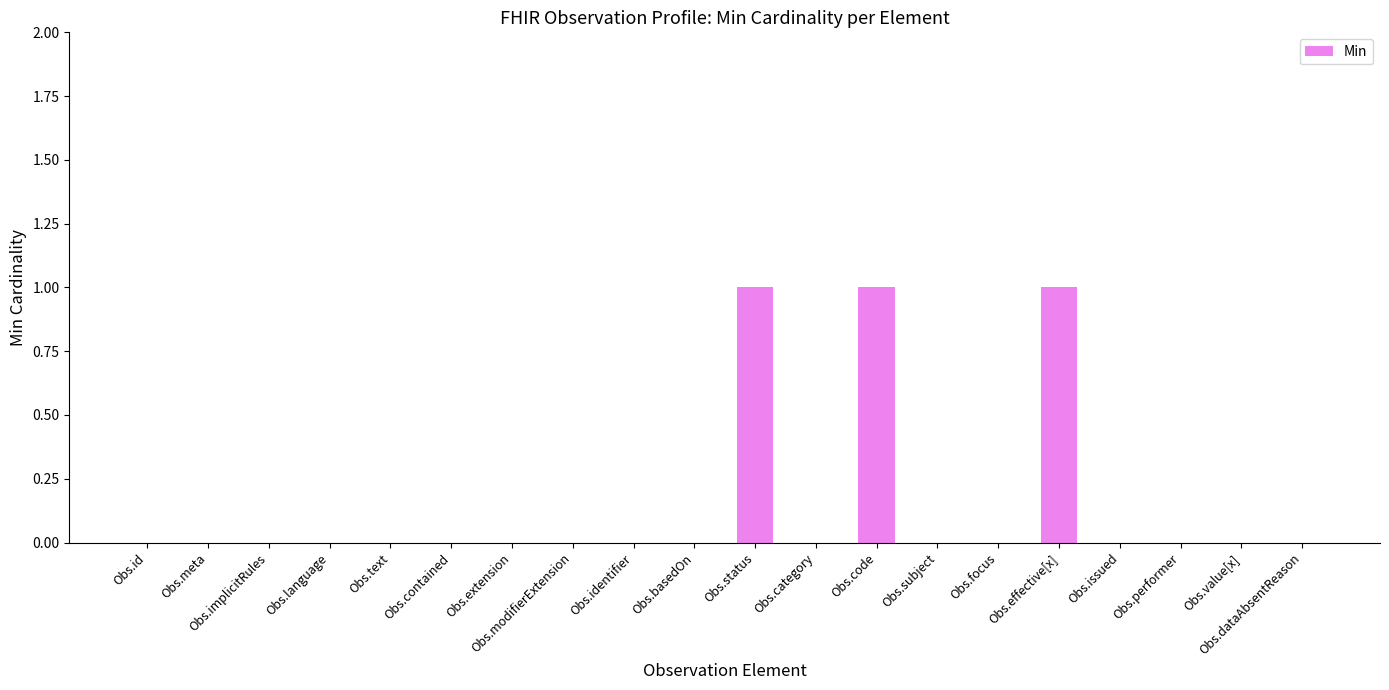

What is the greatest value displayed?

1